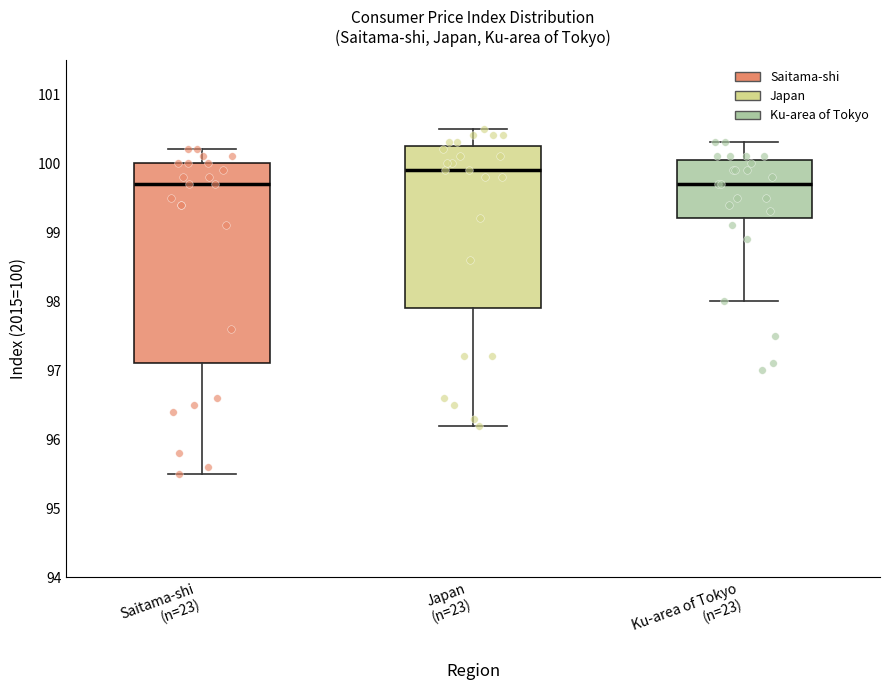

Which box's median line is the highest?

Japan (n=23)